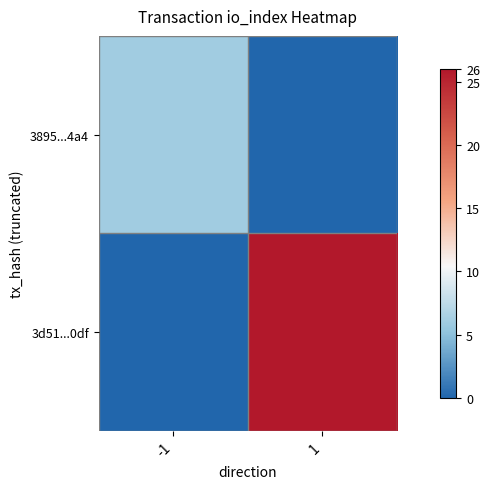

Reading left to right, list all the values displayed in this chart.

3895...4a4: -1=6	1=0
3d51...0df: -1=0	1=26